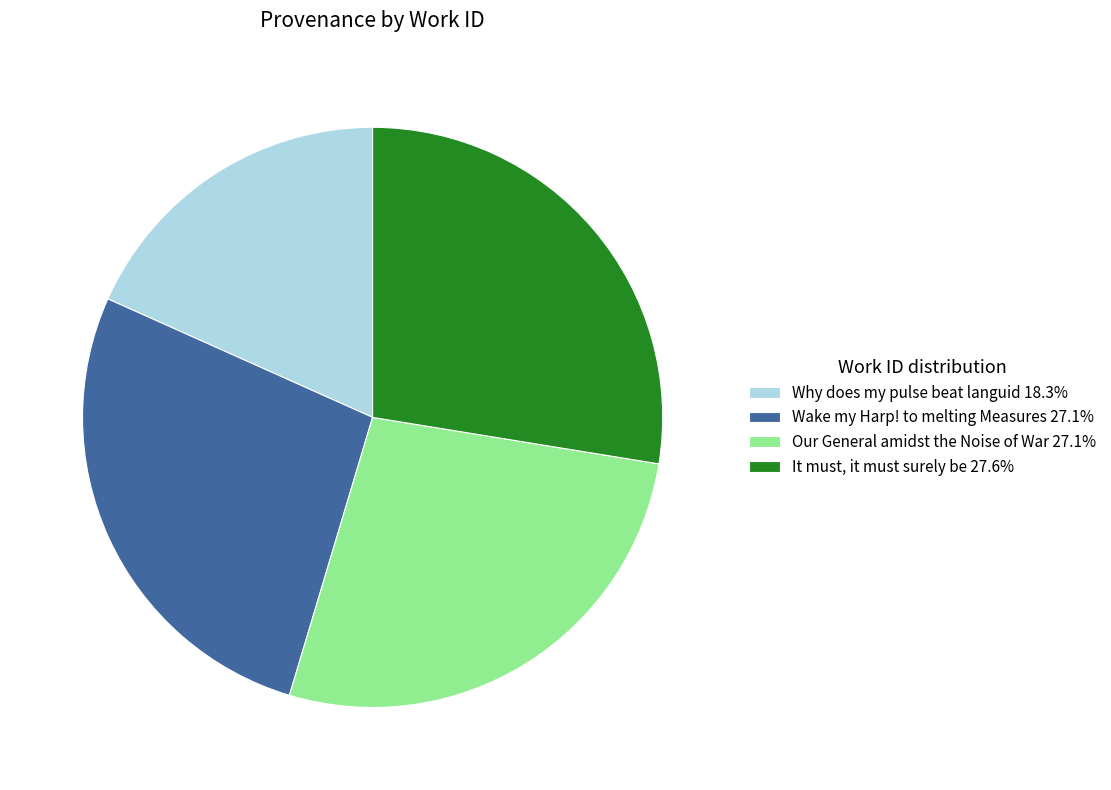

What is the ratio of the value at Wake my Harp! to melting Measures 27.1% to the value at Our General amidst the Noise of War 27.1%?

1.0